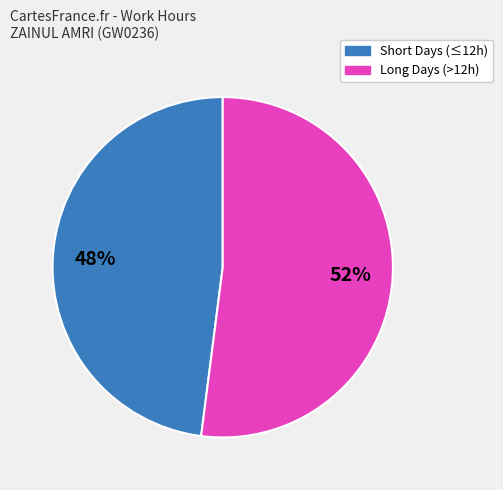

How many slices are in this pie chart?

2